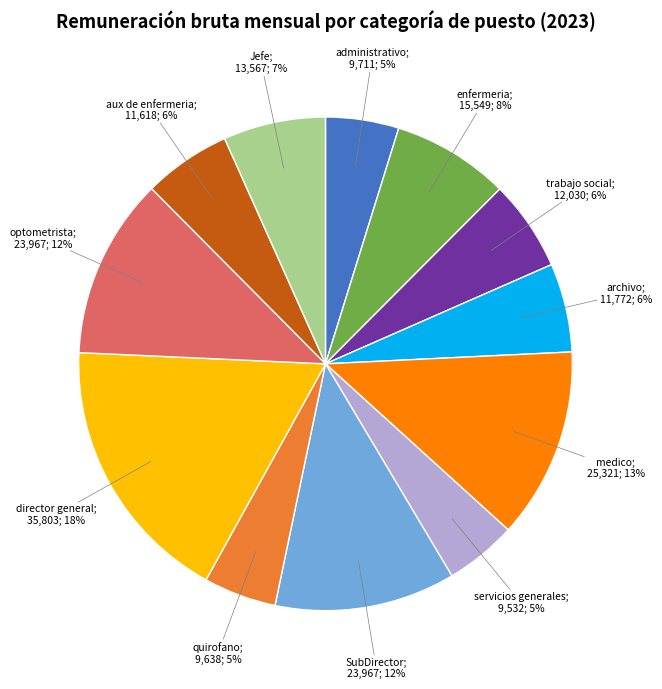

To the nearest percent, what is the difference between the largest and smallest slice percentages?

13%